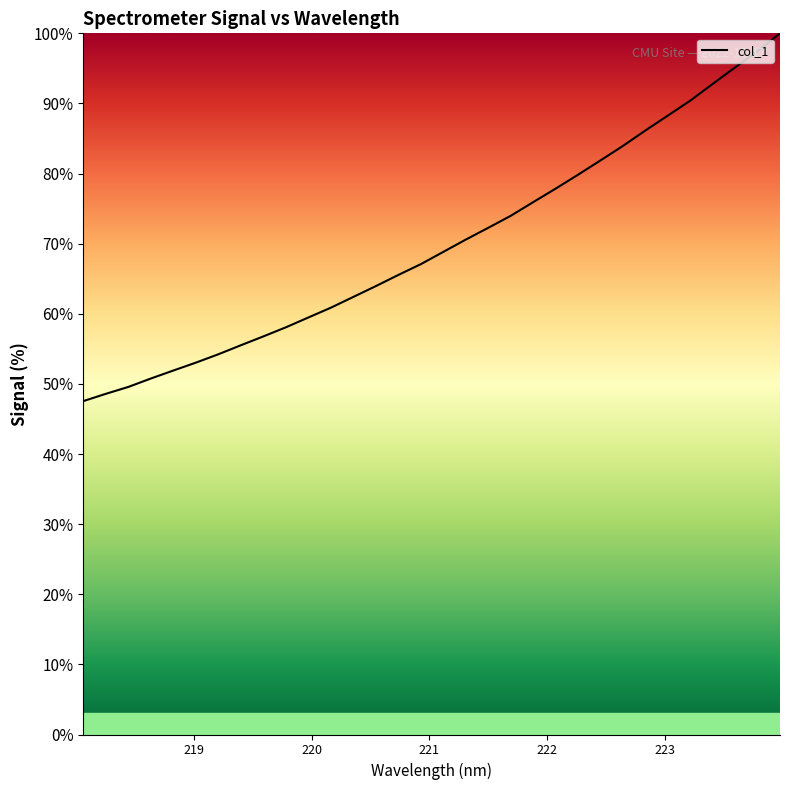

What is the difference between the maximum and minimum values?

52.4